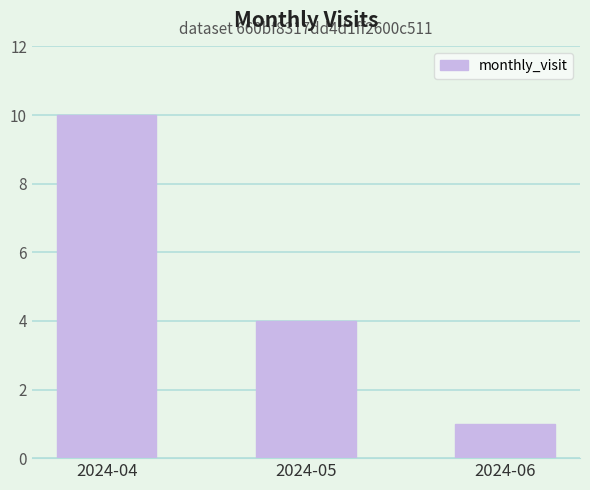

Does the chart contain stacked bars?

No